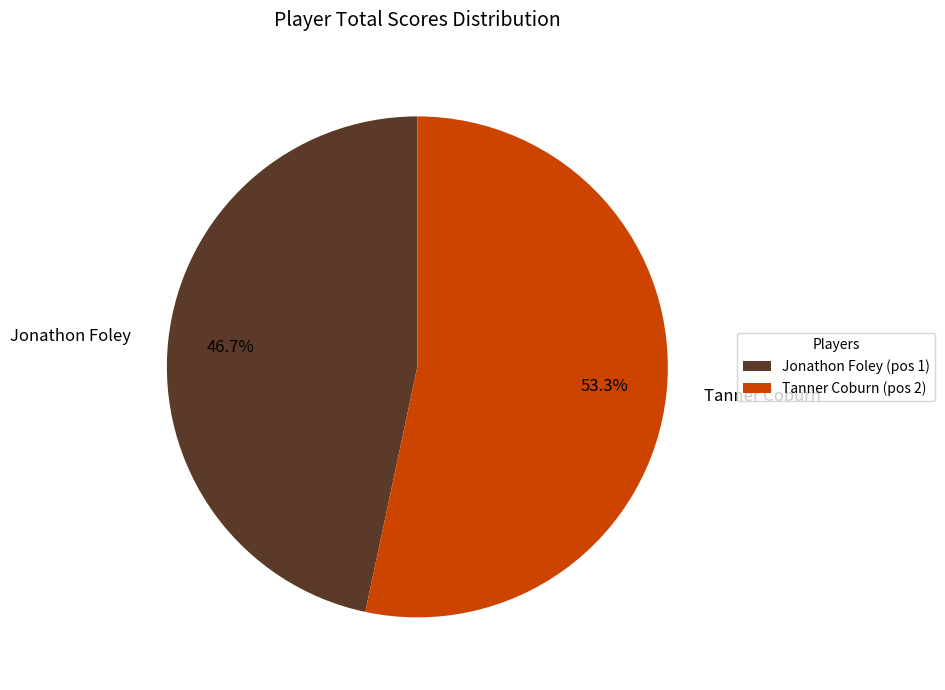

What is the smallest slice in the pie chart?

Jonathon Foley